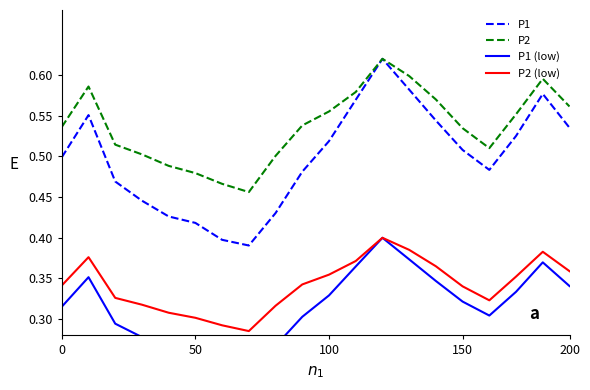

Which series has the largest total across all categories?

P2